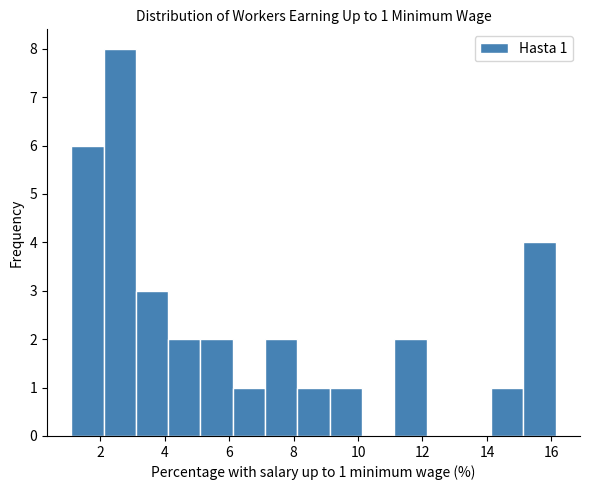

Which range on the x-axis has the tallest bar?

2.2 to 3.2